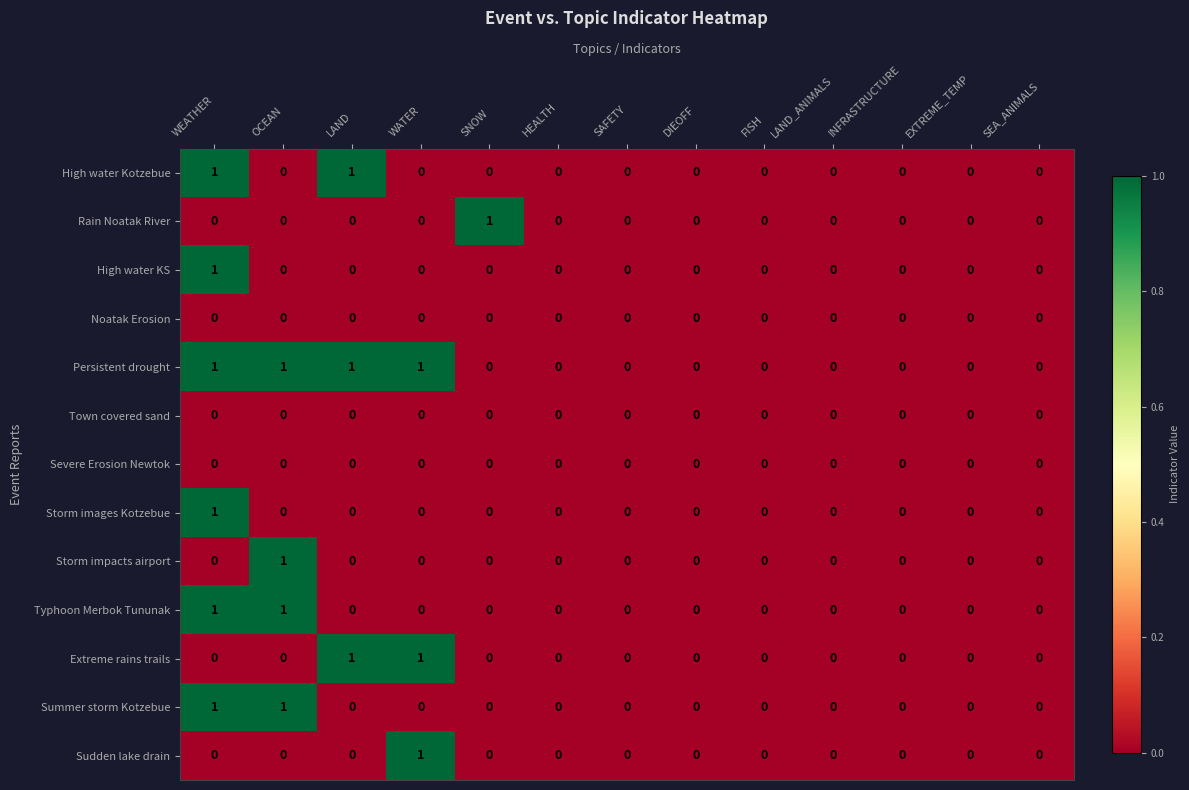

How many distinct data groups are displayed?

13